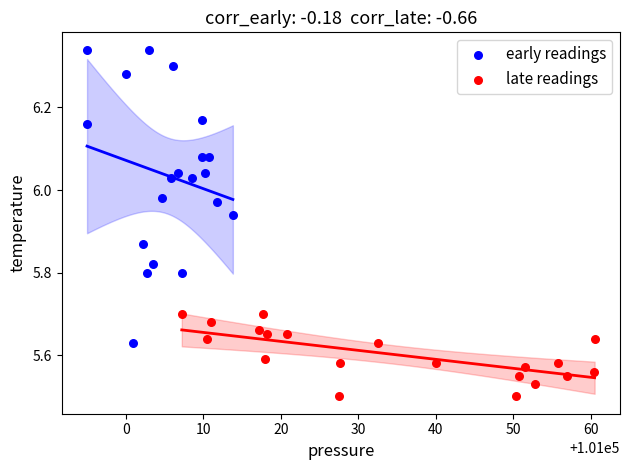

Which series contains the highest Y value?

early readings